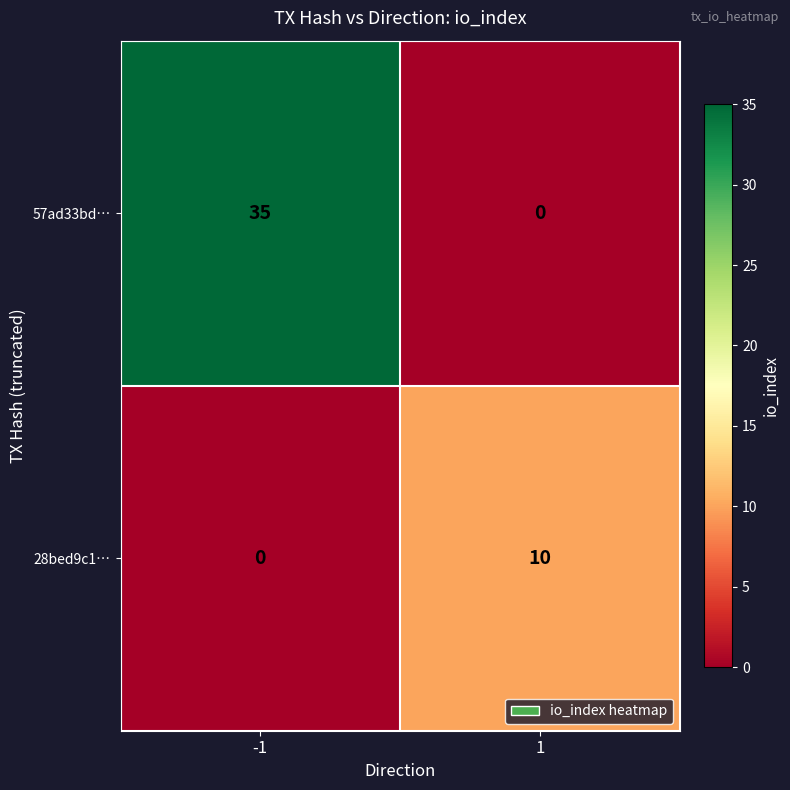

Rank the series by their maximum value, from highest to lowest.

57ad33bd…, 28bed9c1…